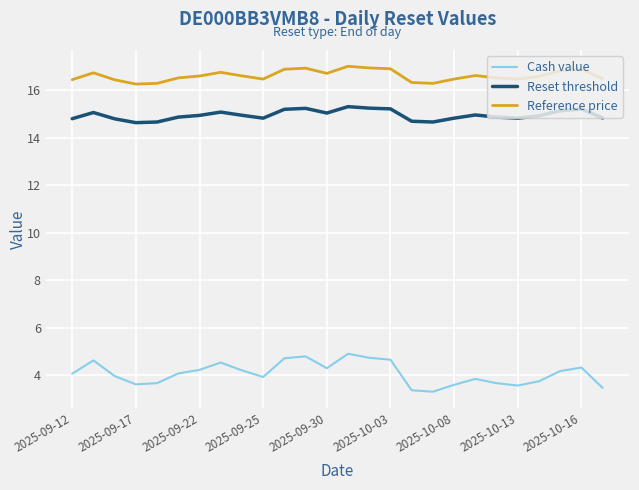

What is the maximum value for Cash value?

4.9